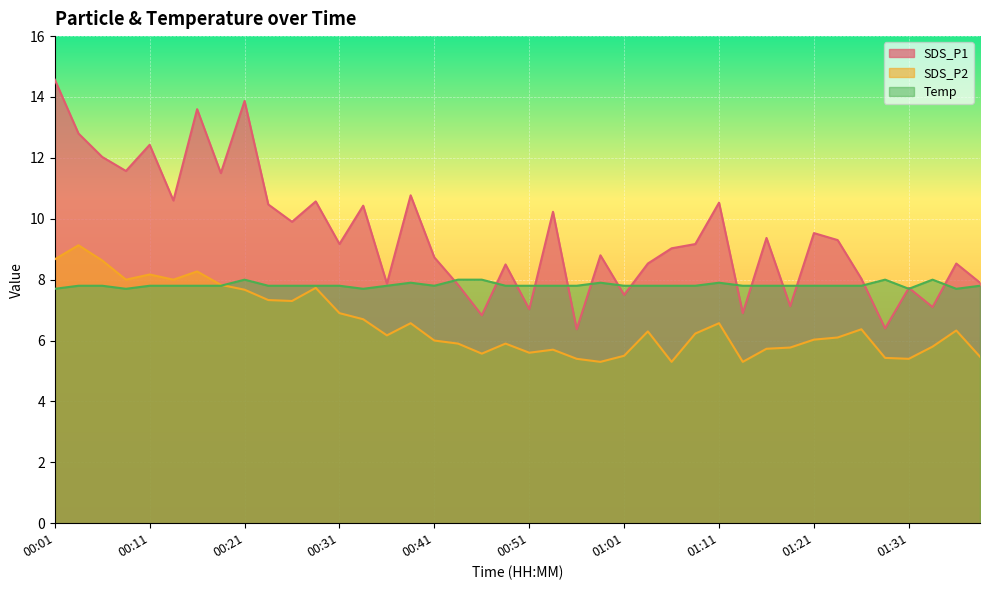

Count the Temp values in the range 7 to 8.

40